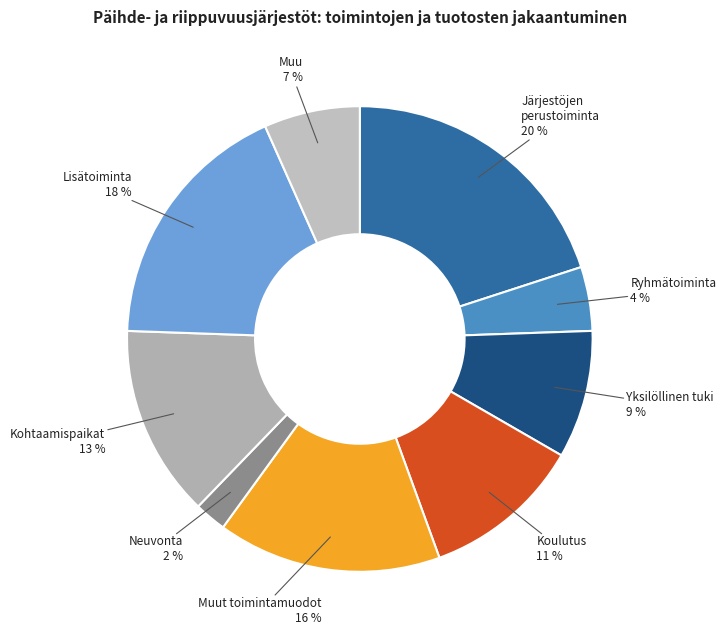

Does any single category account for the majority?

No